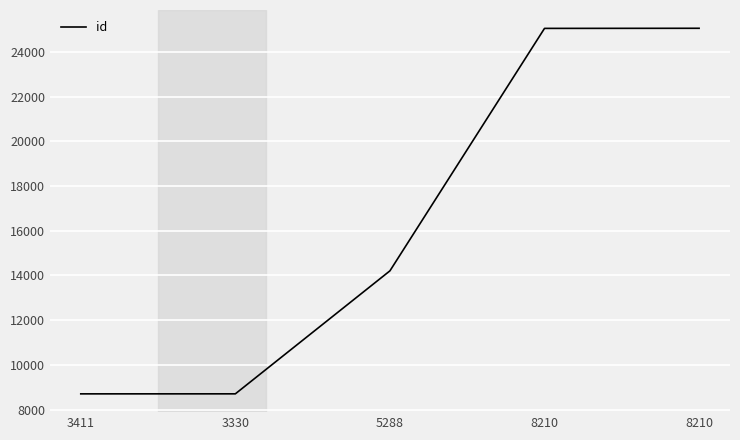

How many lines are shown in the chart?

1